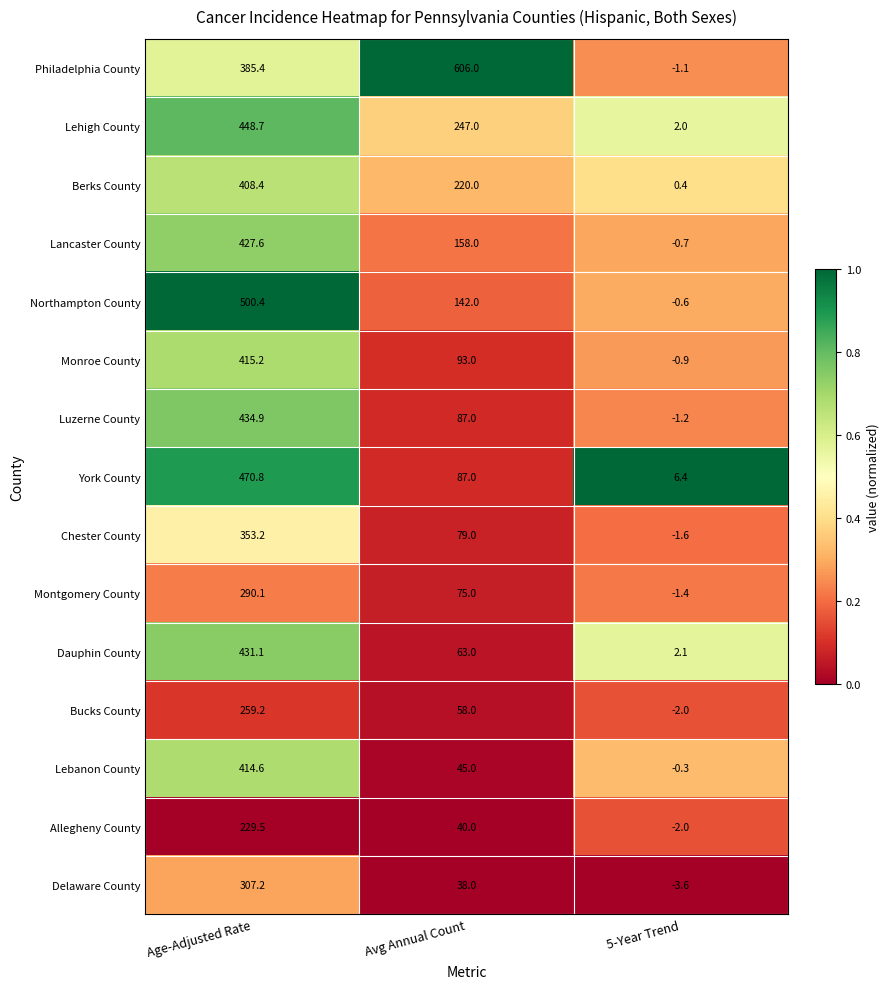

What is the average value of the Chester County series?

143.5